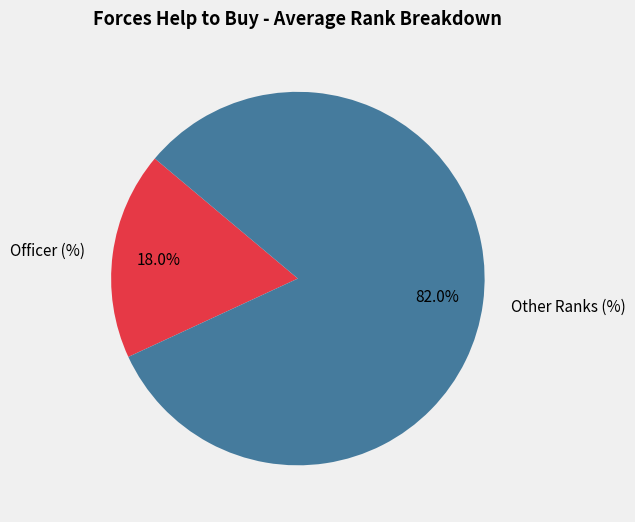

Which has a higher value, Officer (%) or Other Ranks (%)?

Other Ranks (%)